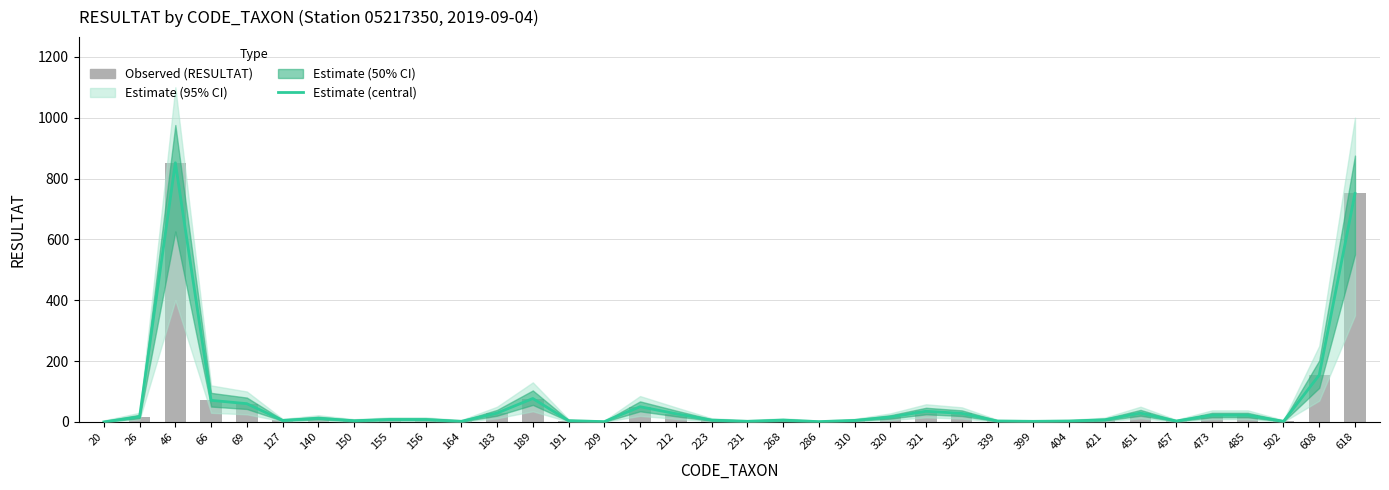

Which series has the largest total across all categories?

Estimate (central)